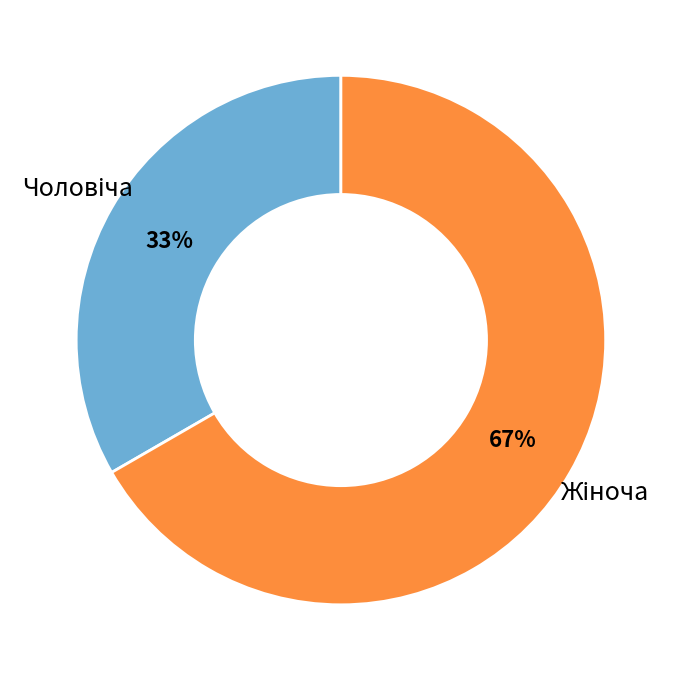

How many slices are in this pie chart?

2